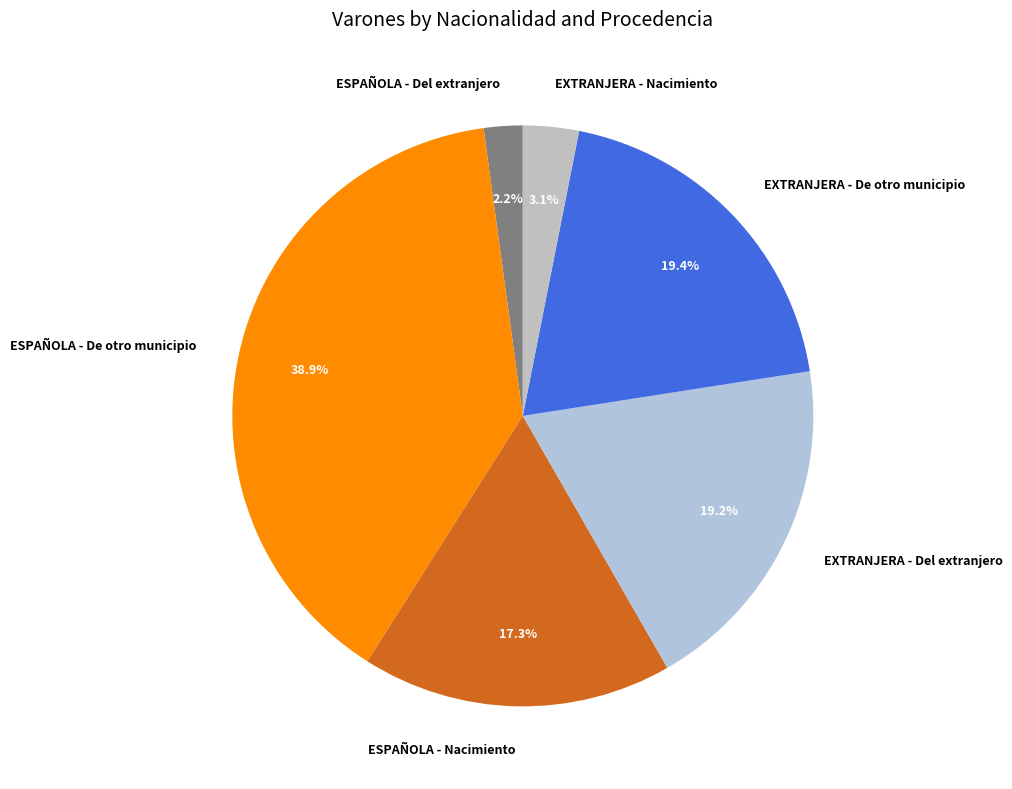

Approximately how many times larger is the value at EXTRANJERA - Del extranjero compared to EXTRANJERA - De otro municipio?

1.0